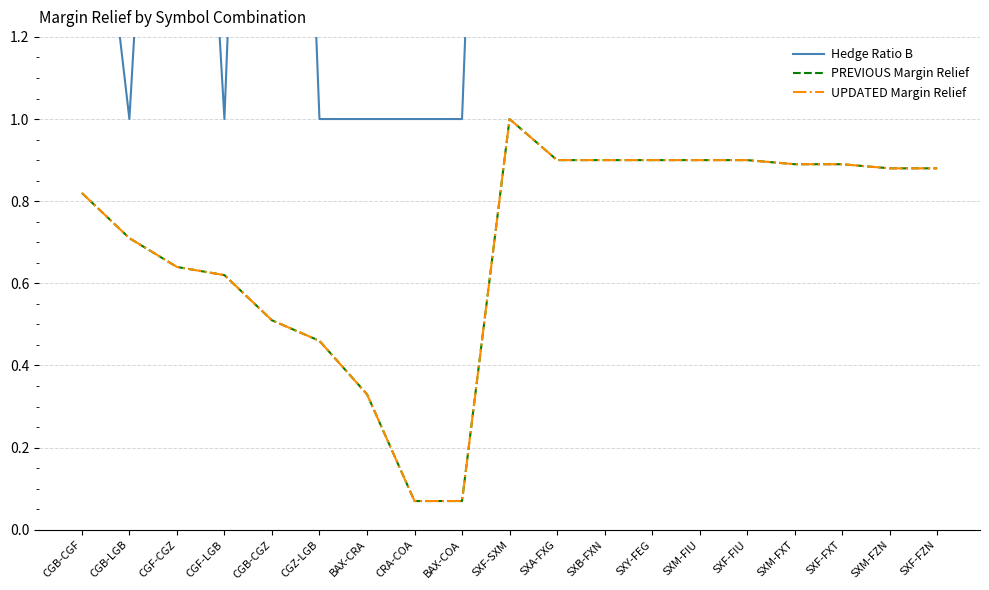

How many interior local peaks does the UPDATED Margin Relief series have?

1